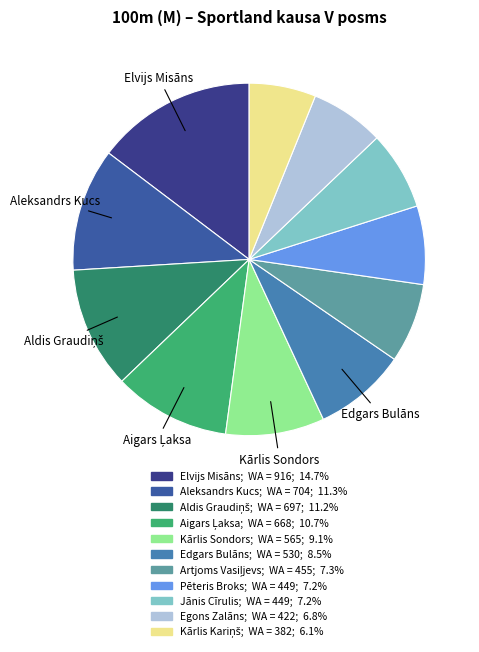

Is there any slice that represents more than half of the pie?

No